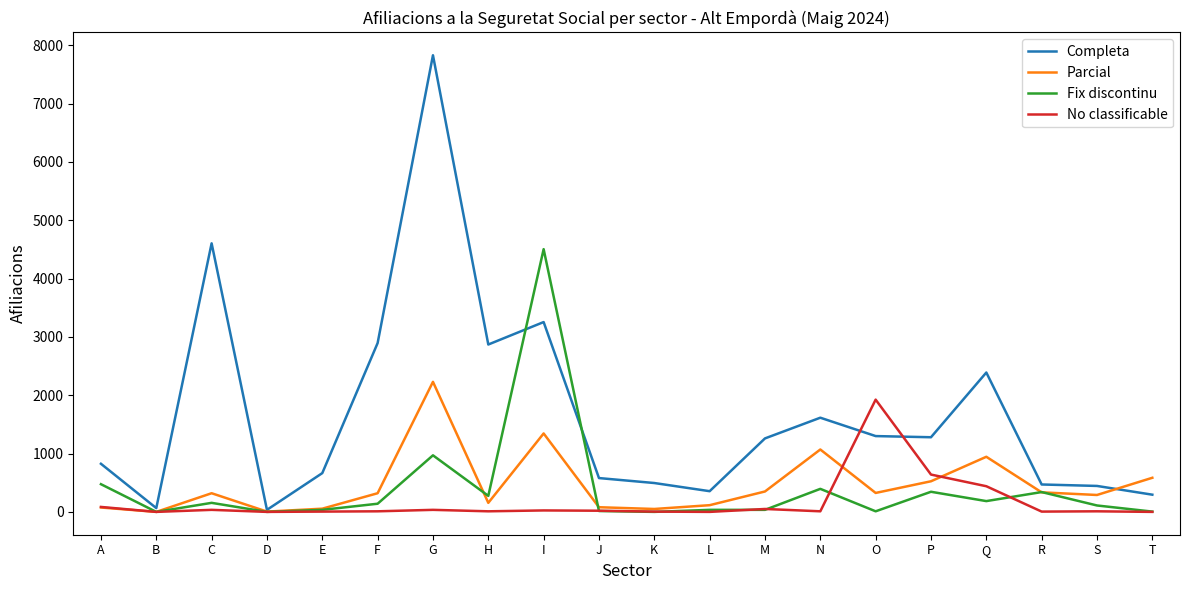

At which category does Completa reach its first local peak?

C